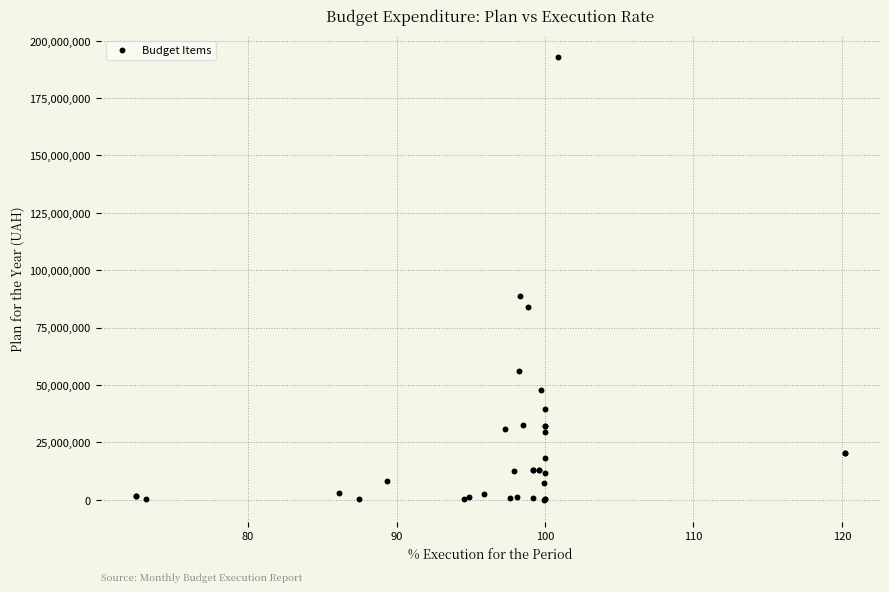

What Y value in the scatter plot is closest to 96357242?

88553134